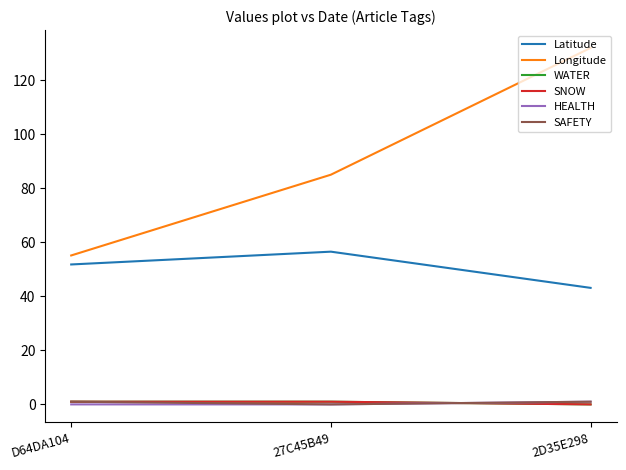

Is this an area chart (filled region under the line)?

No